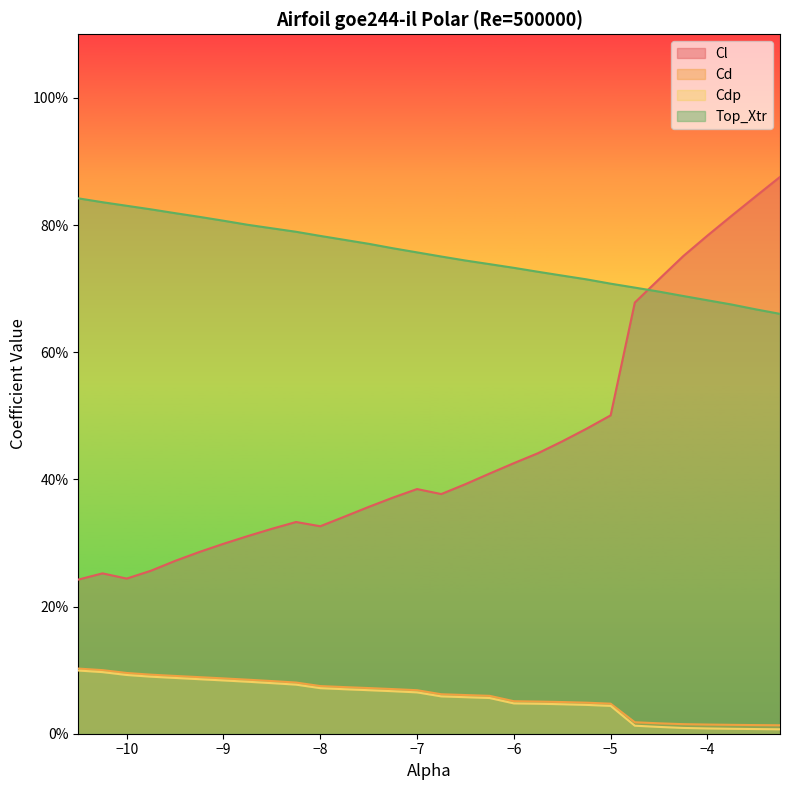

What position from the left is -10.25?

2